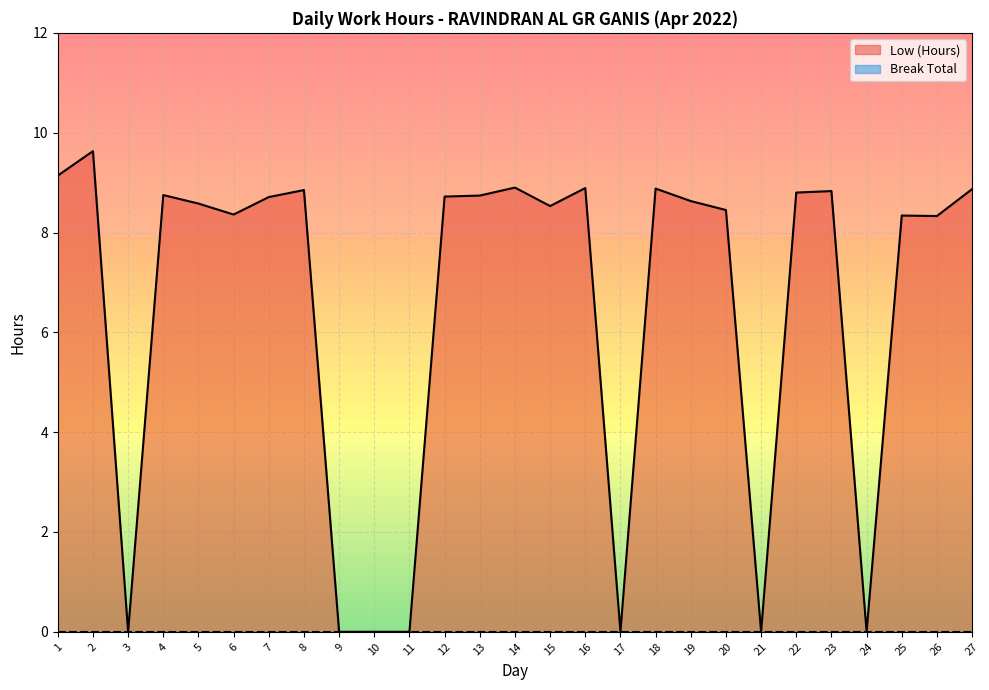

True or false: the data has more than 1 interior local peaks.

True